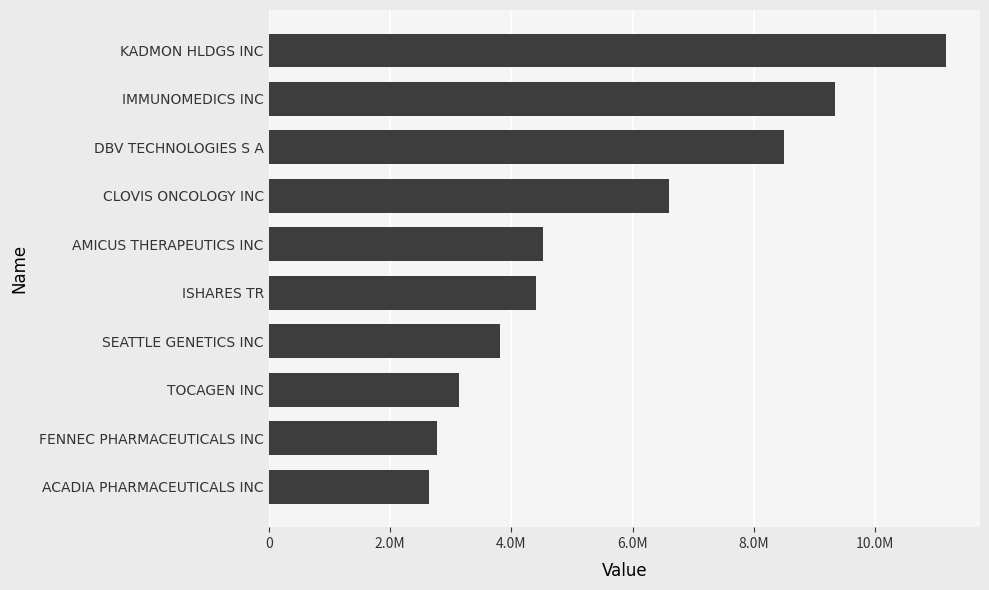

Rank the categories by value from lowest to highest.

ACADIA PHARMACEUTICALS INC, FENNEC PHARMACEUTICALS INC, TOCAGEN INC, SEATTLE GENETICS INC, ISHARES TR, AMICUS THERAPEUTICS INC, CLOVIS ONCOLOGY INC, DBV TECHNOLOGIES S A, IMMUNOMEDICS INC, KADMON HLDGS INC